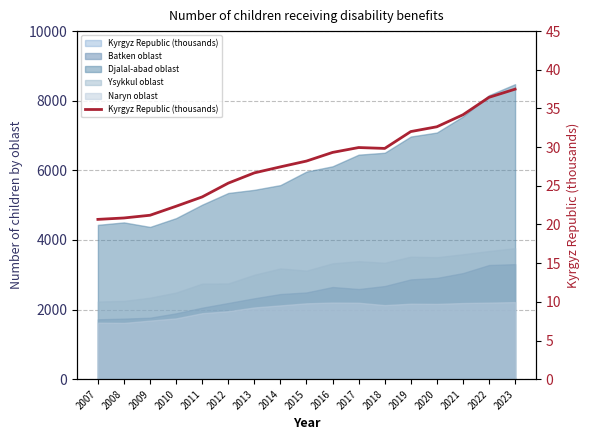

At which category does the data reach its first local peak?

2017